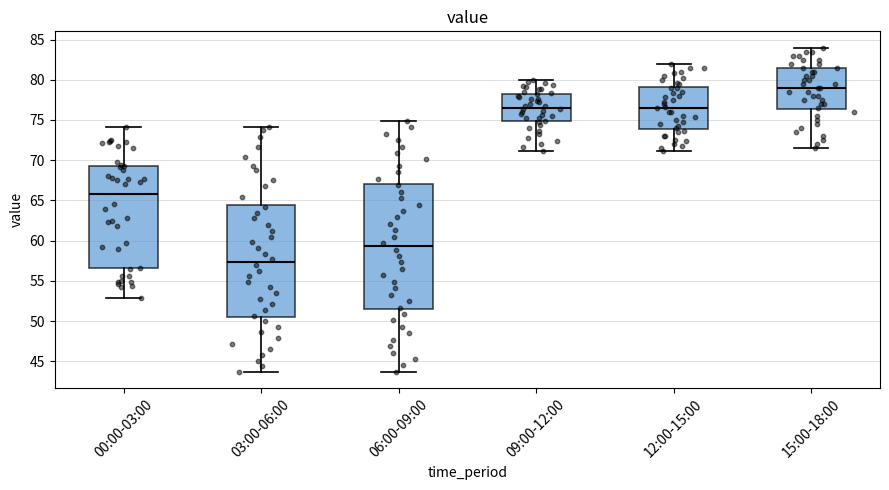

Which box is the tallest, from its lower edge to its upper edge?

06:00-09:00